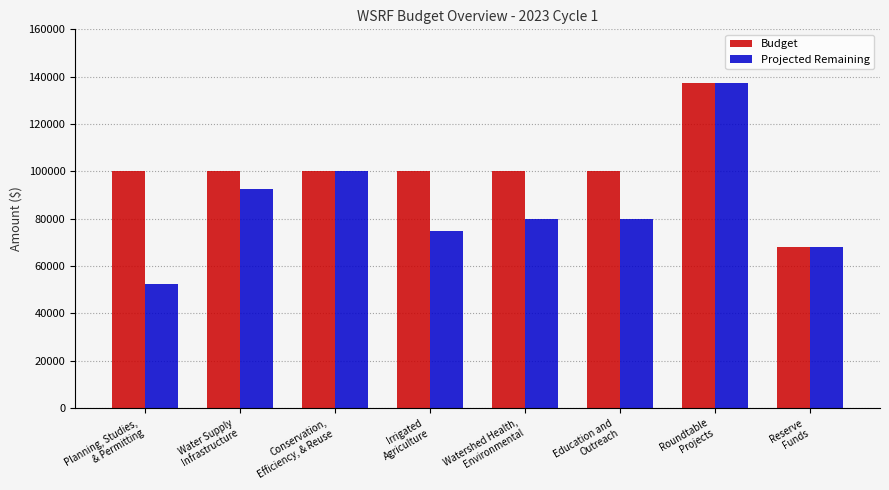

Read the Budget value at Watershed Health,
Environmental.

100000.0